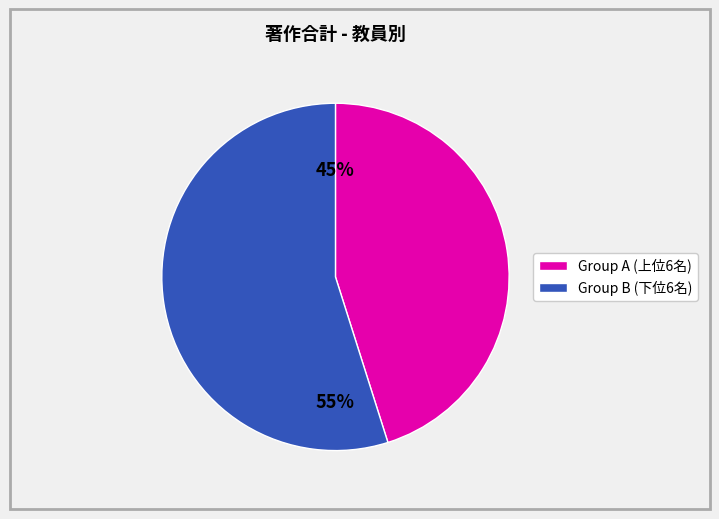

To the nearest percent, what is the average slice percentage?

50%